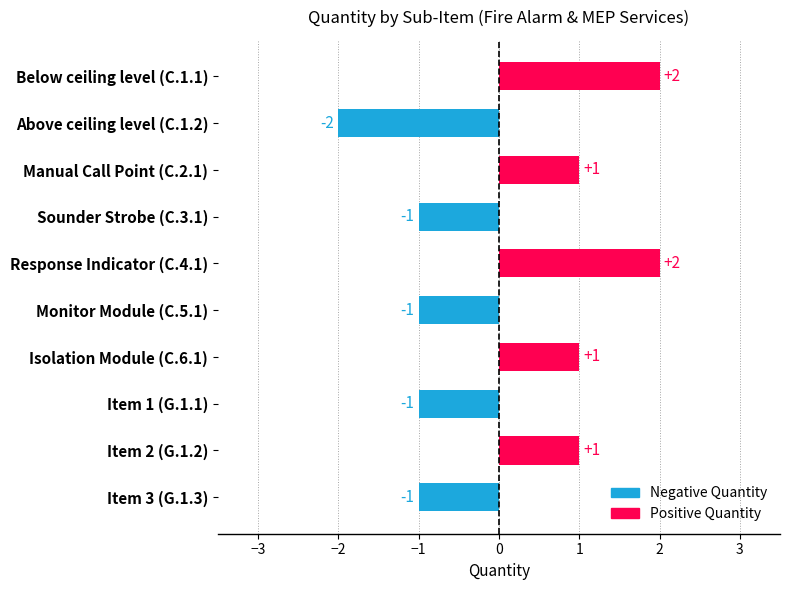

The value at Item 3 (G.1.3) is 0. True or false?

False